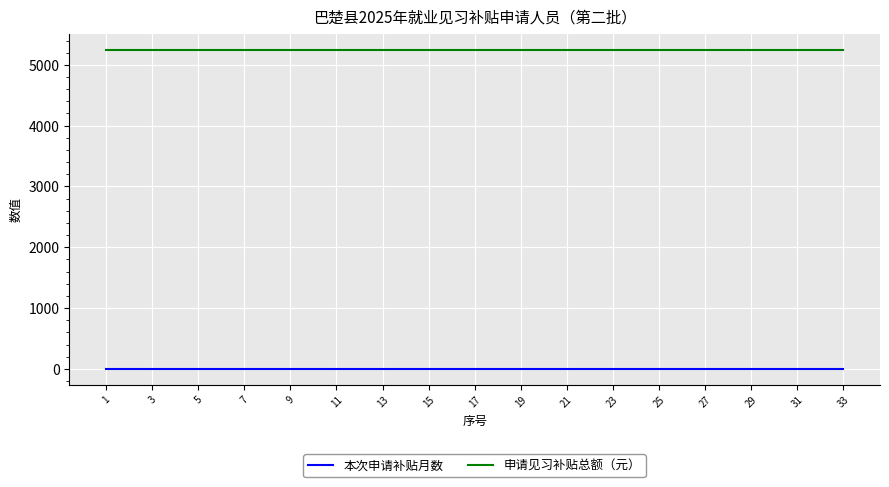

Which series has the largest total across all categories?

申请见习补贴总额（元）